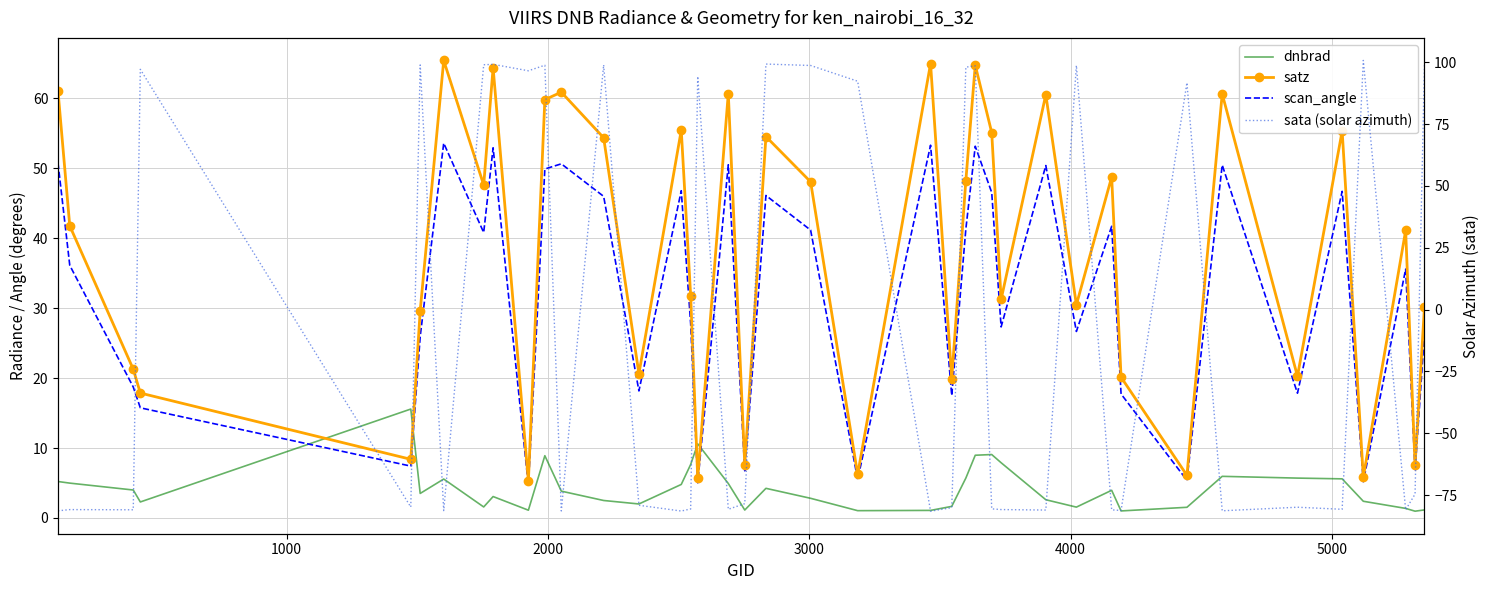

What is the total value across all series at 2000?

-37.0